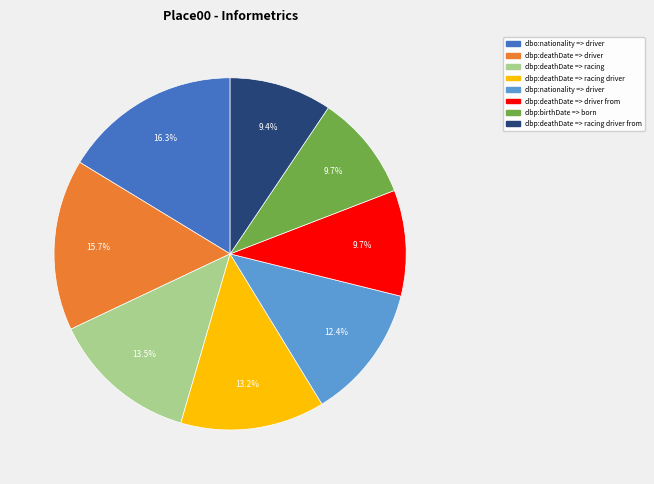

Is dbo:nationality => driver the majority of the pie?

No